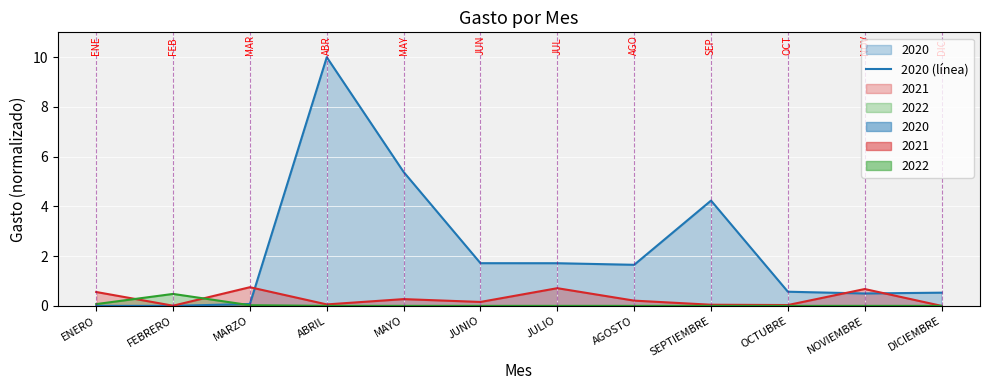

How many interior local valleys (lower than both neighbors) does the data have?

2